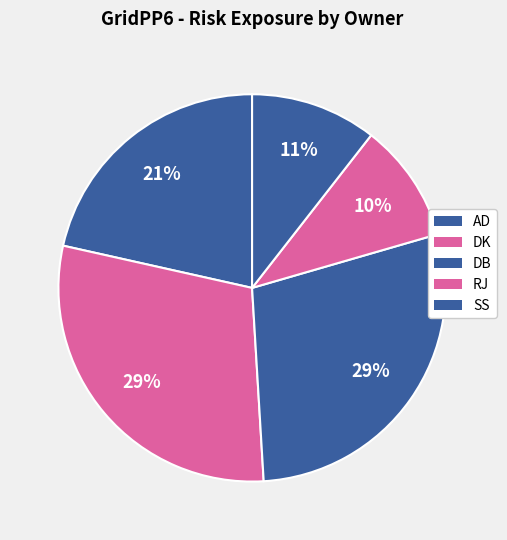

How many slices are in this pie chart?

5